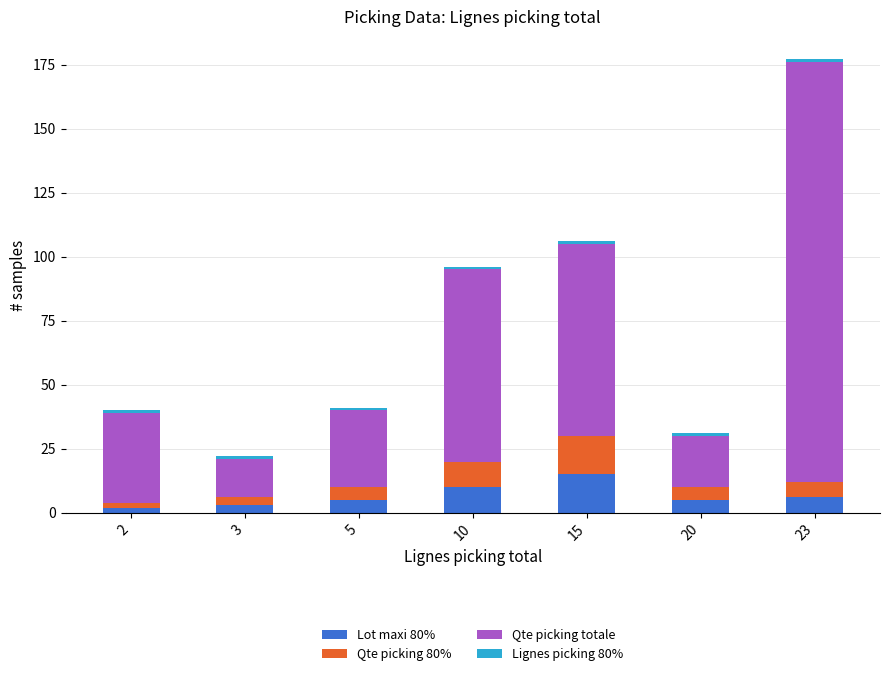

What is the sum of all Lot maxi 80% values?

46